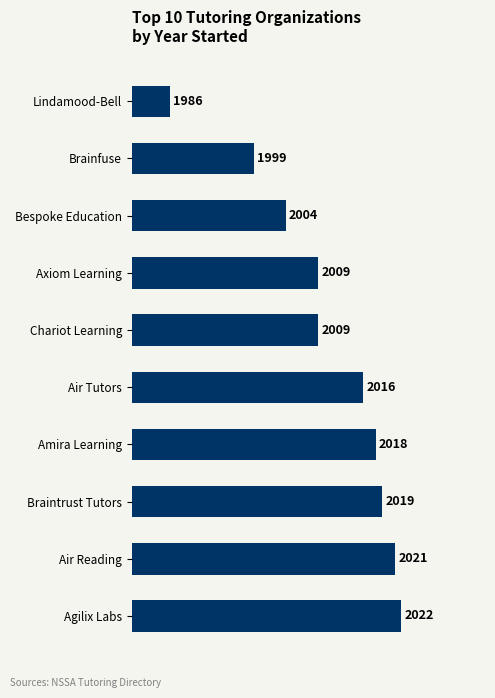

Reading top to bottom, what are all the values shown in this chart?

Lindamood-Bell=1986	Brainfuse=1999	Bespoke Education=2004	Axiom Learning=2009	Chariot Learning=2009	Air Tutors=2016	Amira Learning=2018	Braintrust Tutors=2019	Air Reading=2021	Agilix Labs=2022